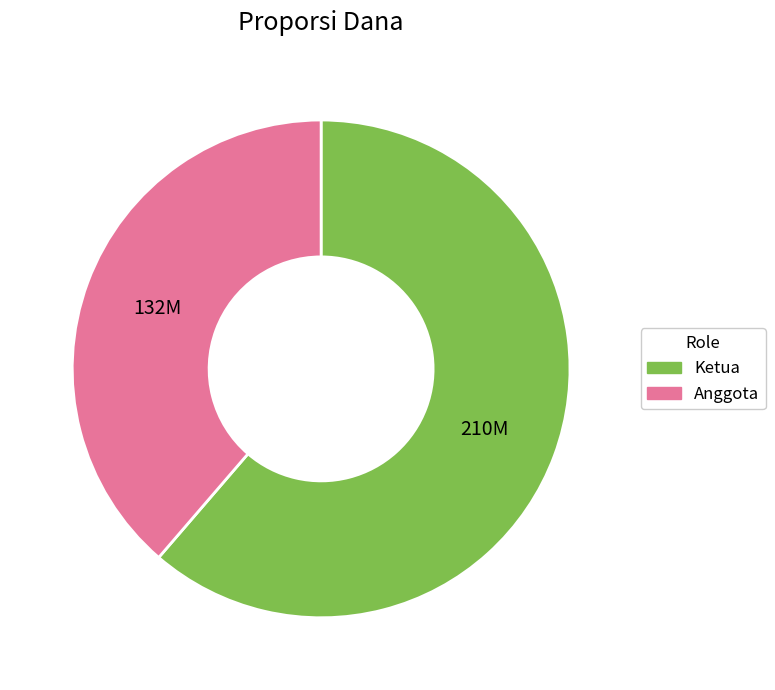

What is the ratio of the value at Anggota to the value at Ketua?

0.6